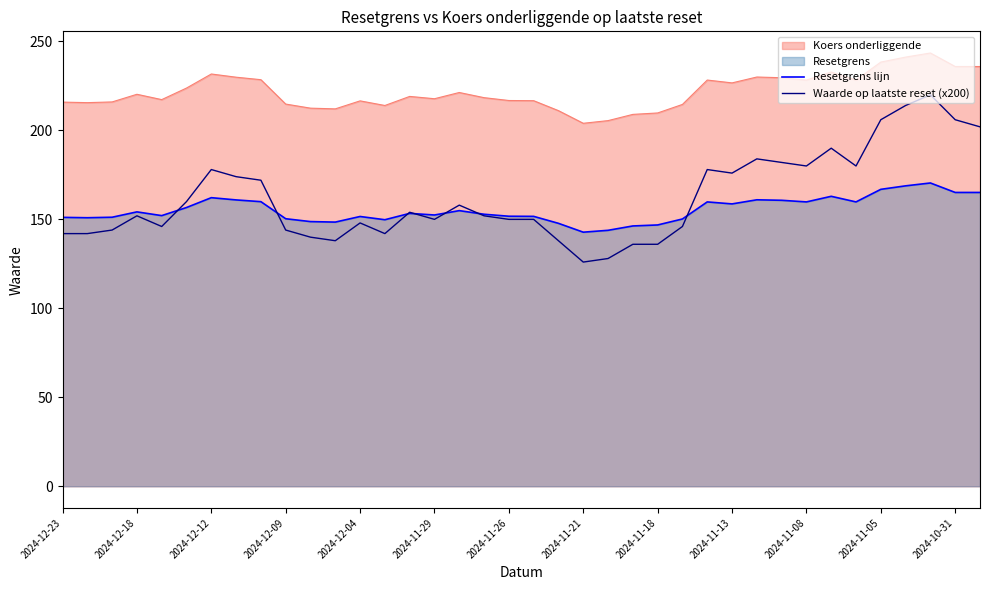

Rank the series by their maximum value, from highest to lowest.

Koers onderliggende, Waarde op laatste reset (x200), Resetgrens lijn